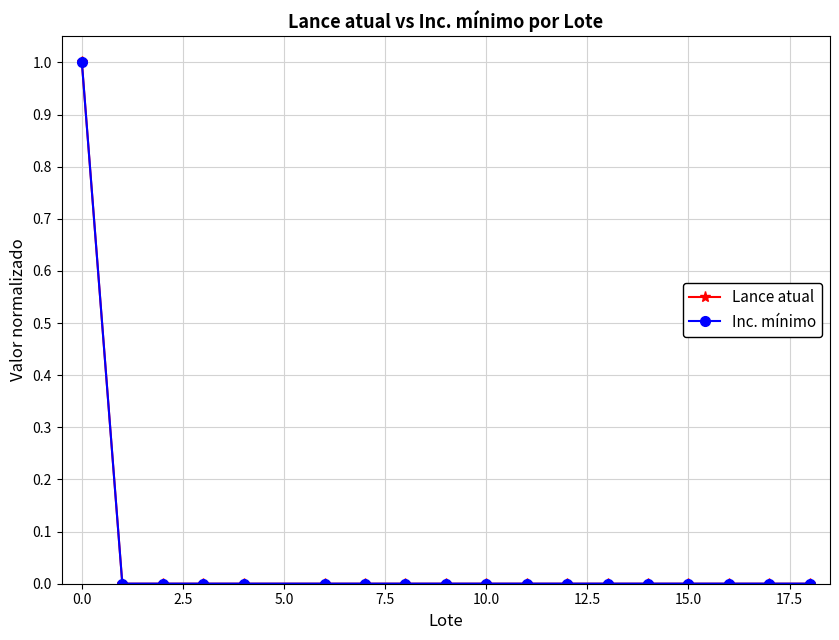

How many lines are shown in the chart?

2